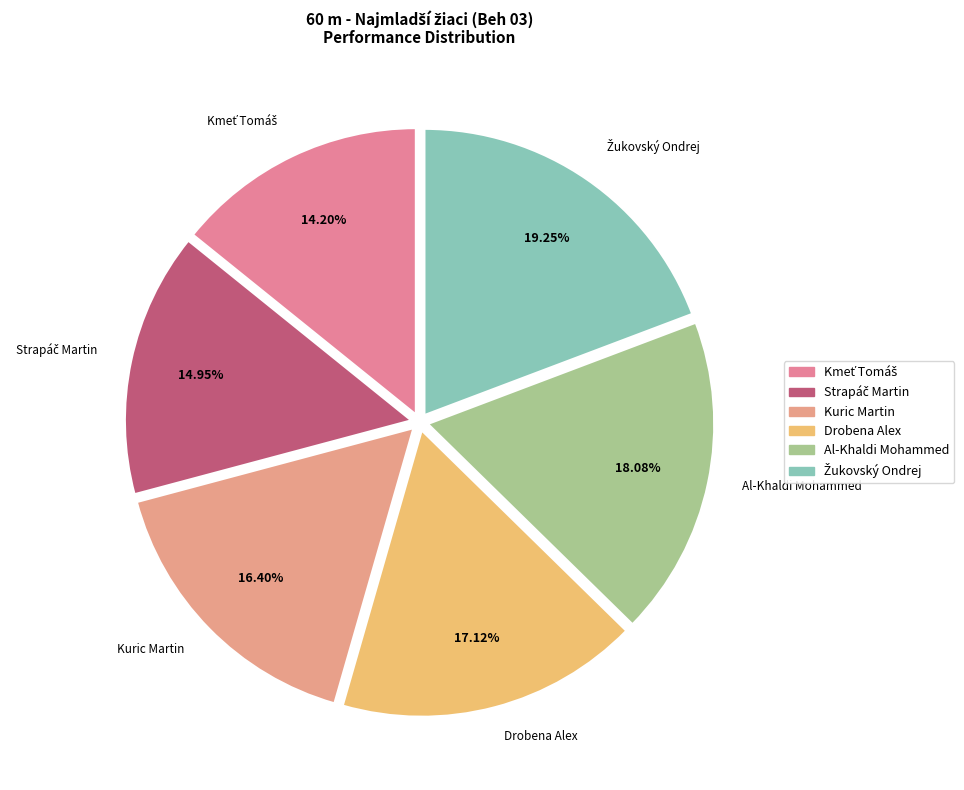

Count the number of slices in the pie.

6